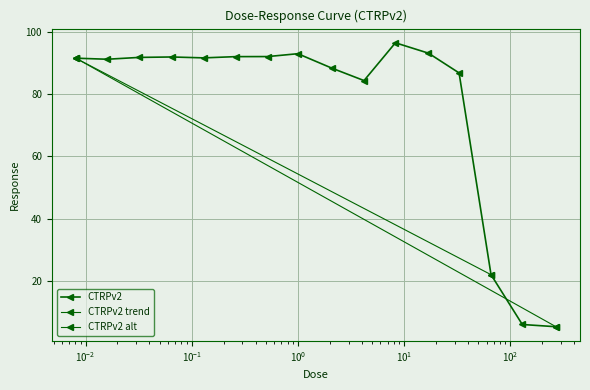

Reading left to right, what are all the values shown in this chart?

91.6	91.3	91.8	92.0	91.7	92.1	92.1	93.0	88.4	84.4	96.5	93.2	86.9	22.0	6.0	5.2